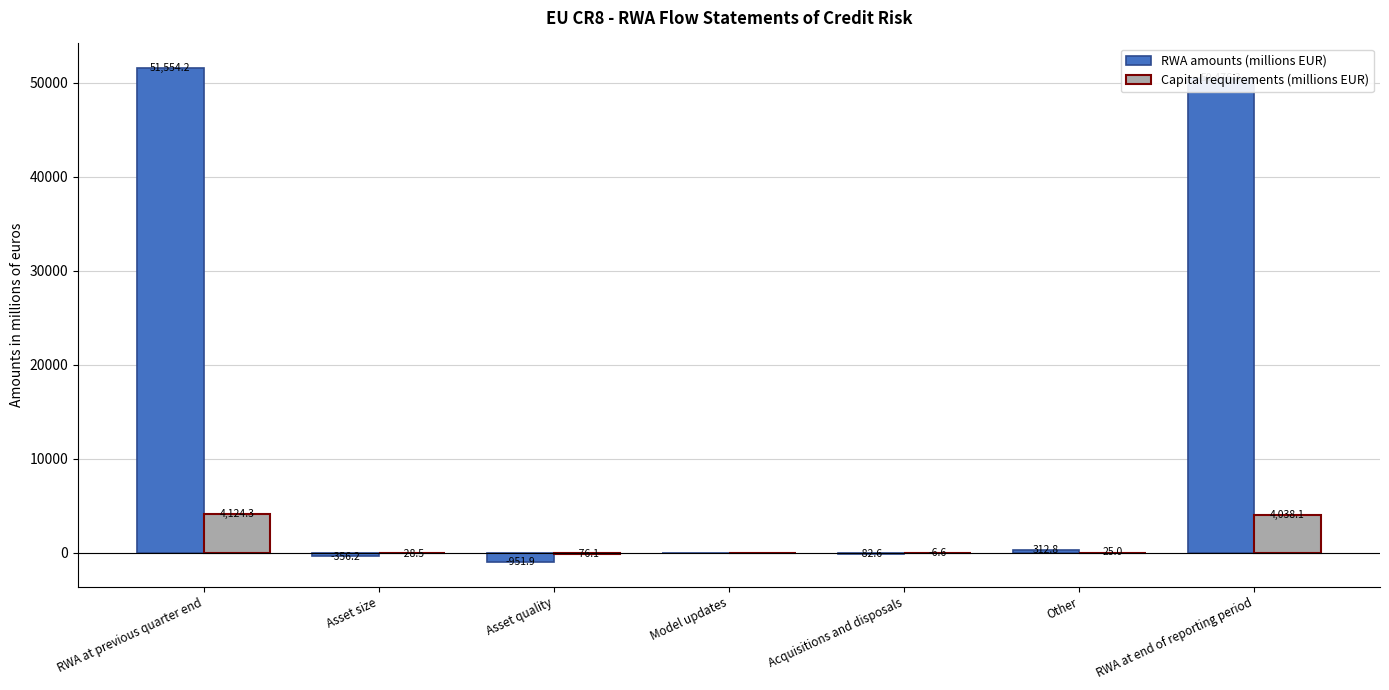

True or false: RWA amounts (millions EUR) has a value of -25226.5 at Model updates.

False